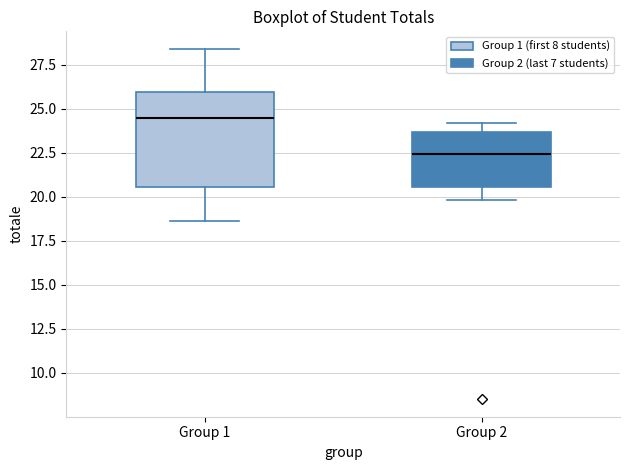

Comparing the boxes themselves (not the whiskers), which one is the tallest?

Group 1